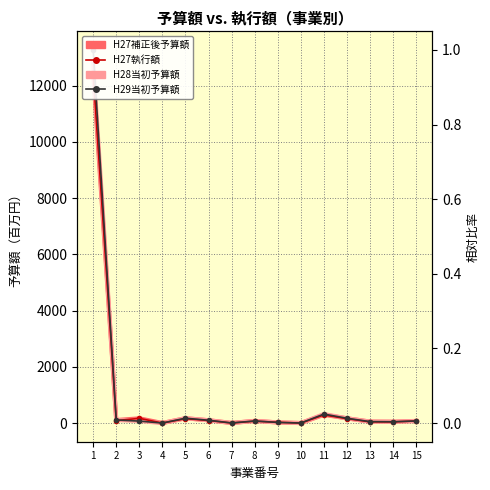

Rank the categories by H27執行額 value from highest to lowest.

1, 11, 3, 12, 5, 6, 2, 15, 8, 13, 14, 9, 7, 4, 10